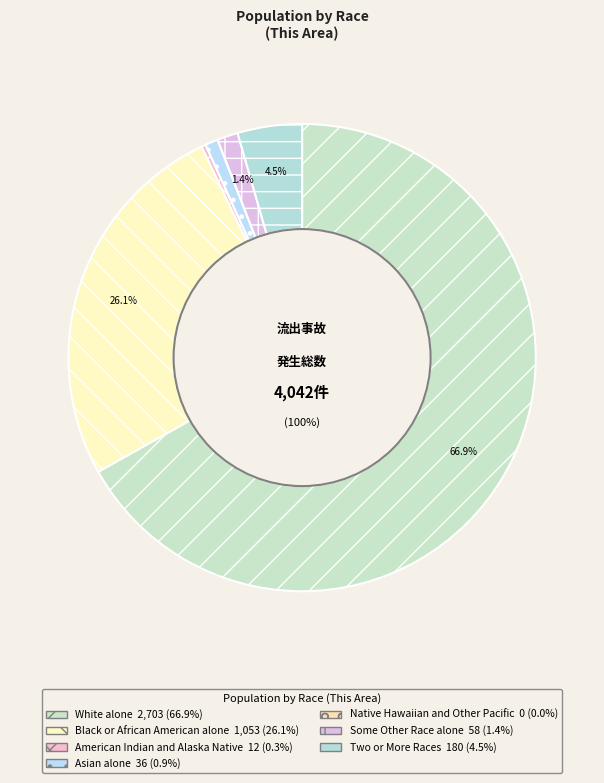

Is the sum of Native Hawaiian and Other Pacific and Black or African American alone greater than half?

No